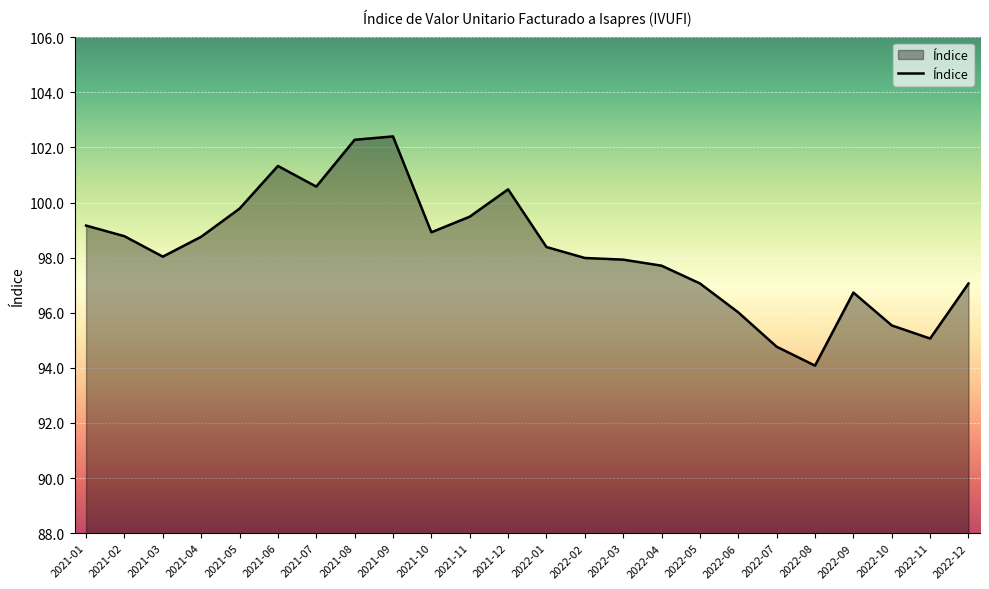

What is the change in value from 2021-10 to 2022-01?

-0.5